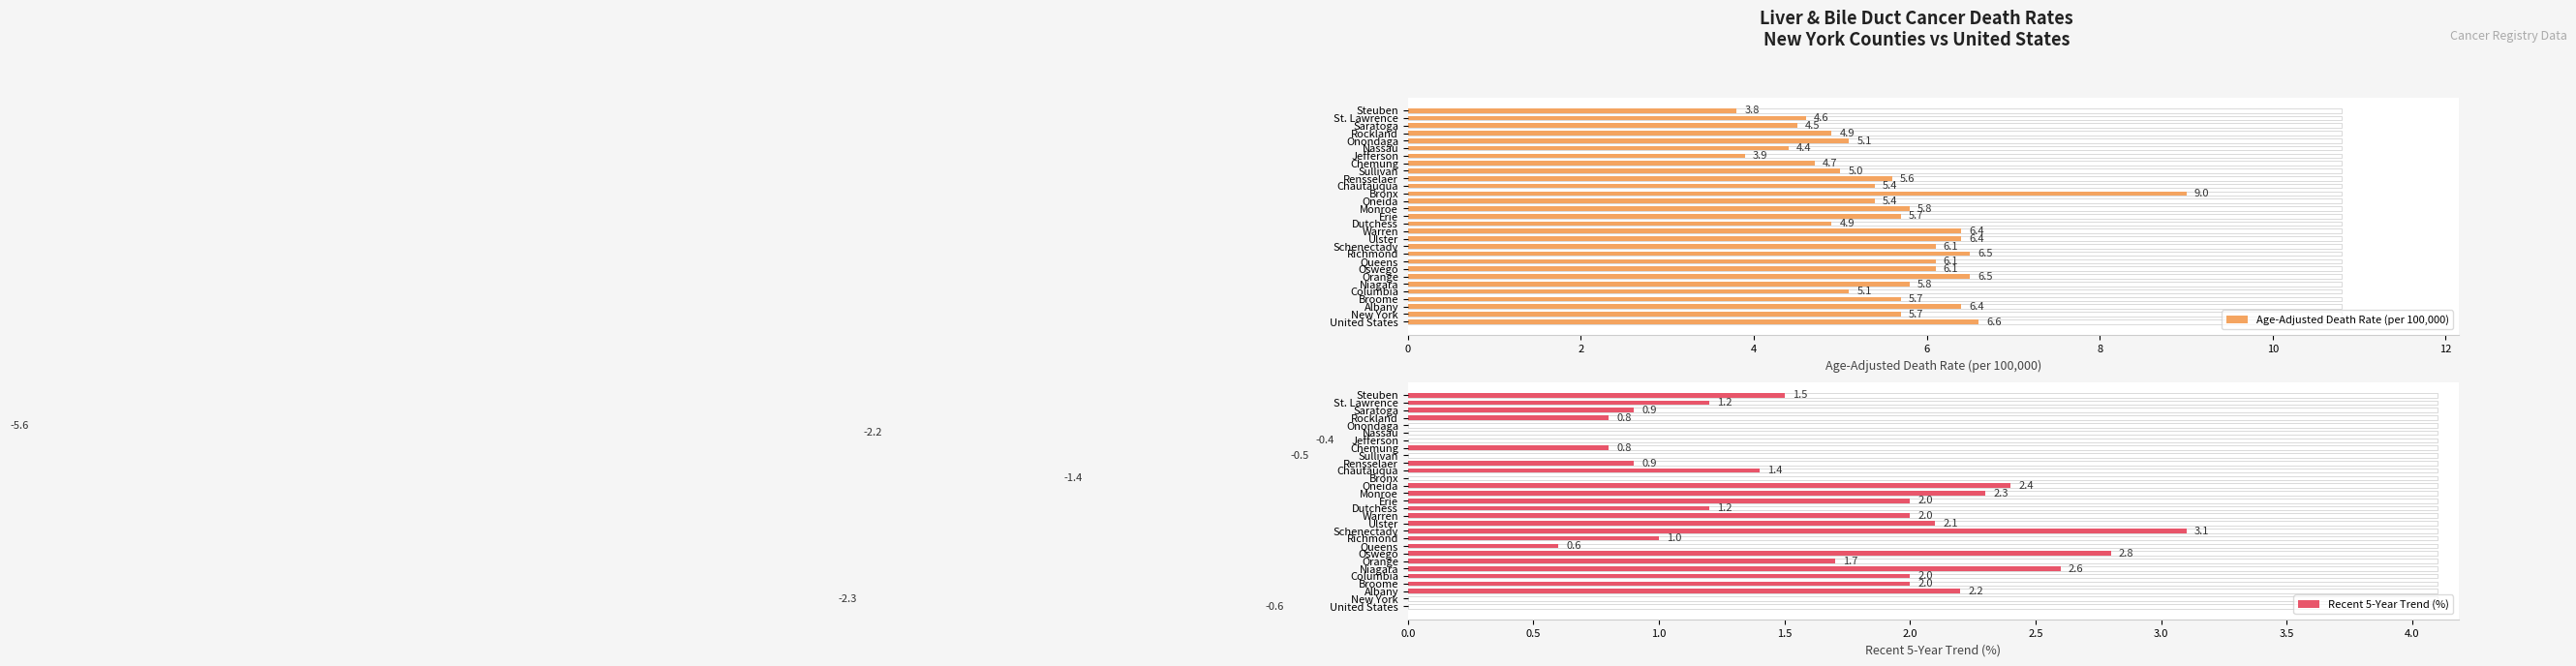

Rank the series at Broome from lowest to highest value.

Recent 5-Year Trend (%), Age-Adjusted Death Rate (per 100,000)